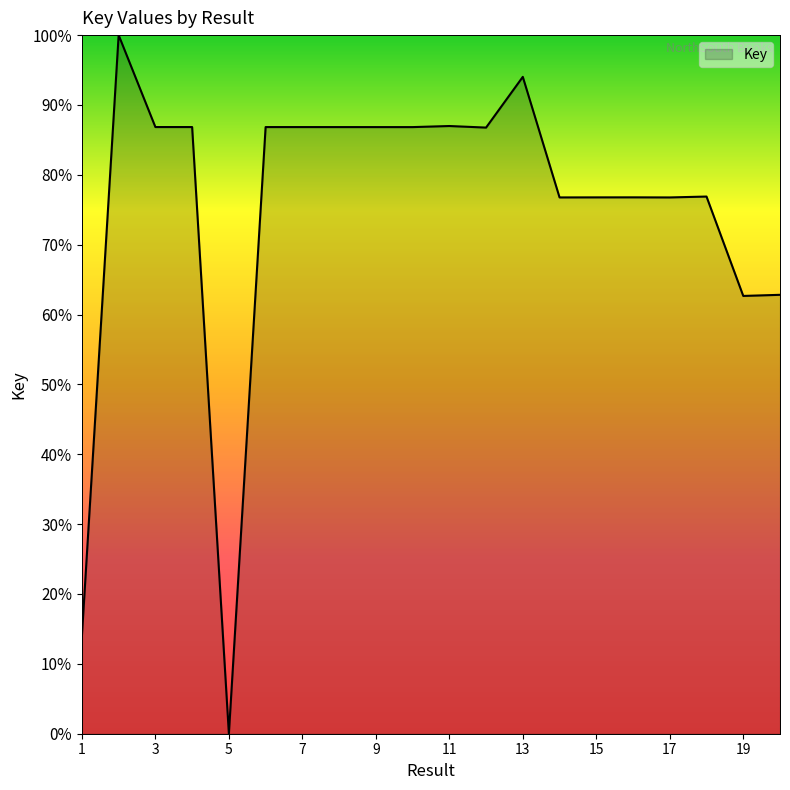

True or false: the data has more than 2 interior local peaks.

True